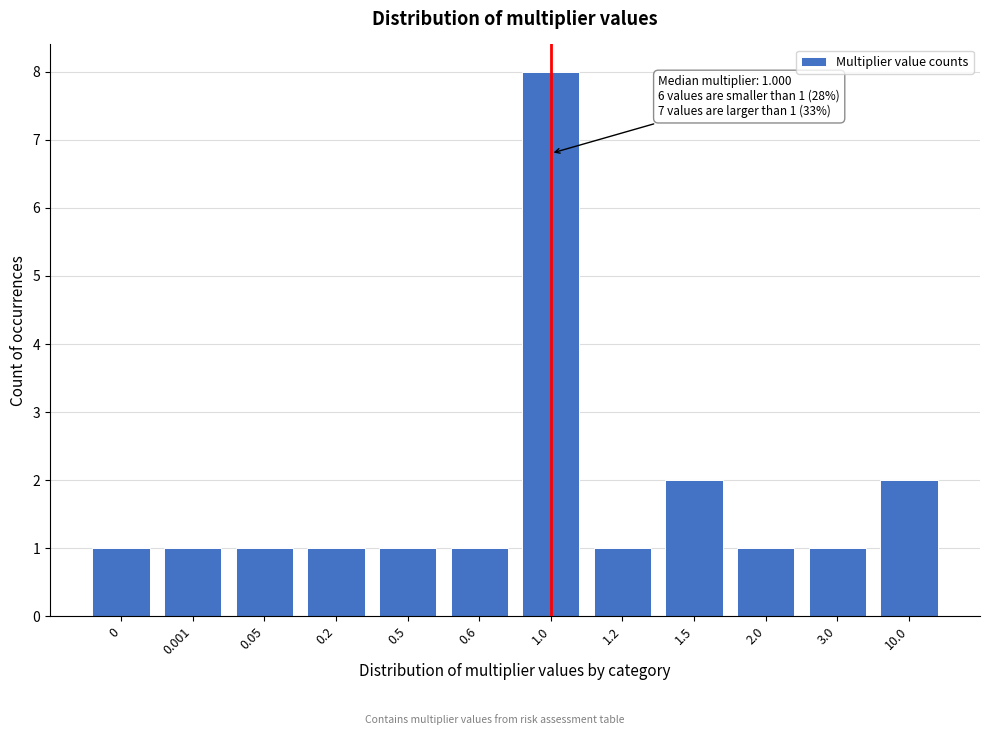

Reading right to left, list all the values displayed in this chart.

2	1	1	2	1	8	1	1	1	1	1	1